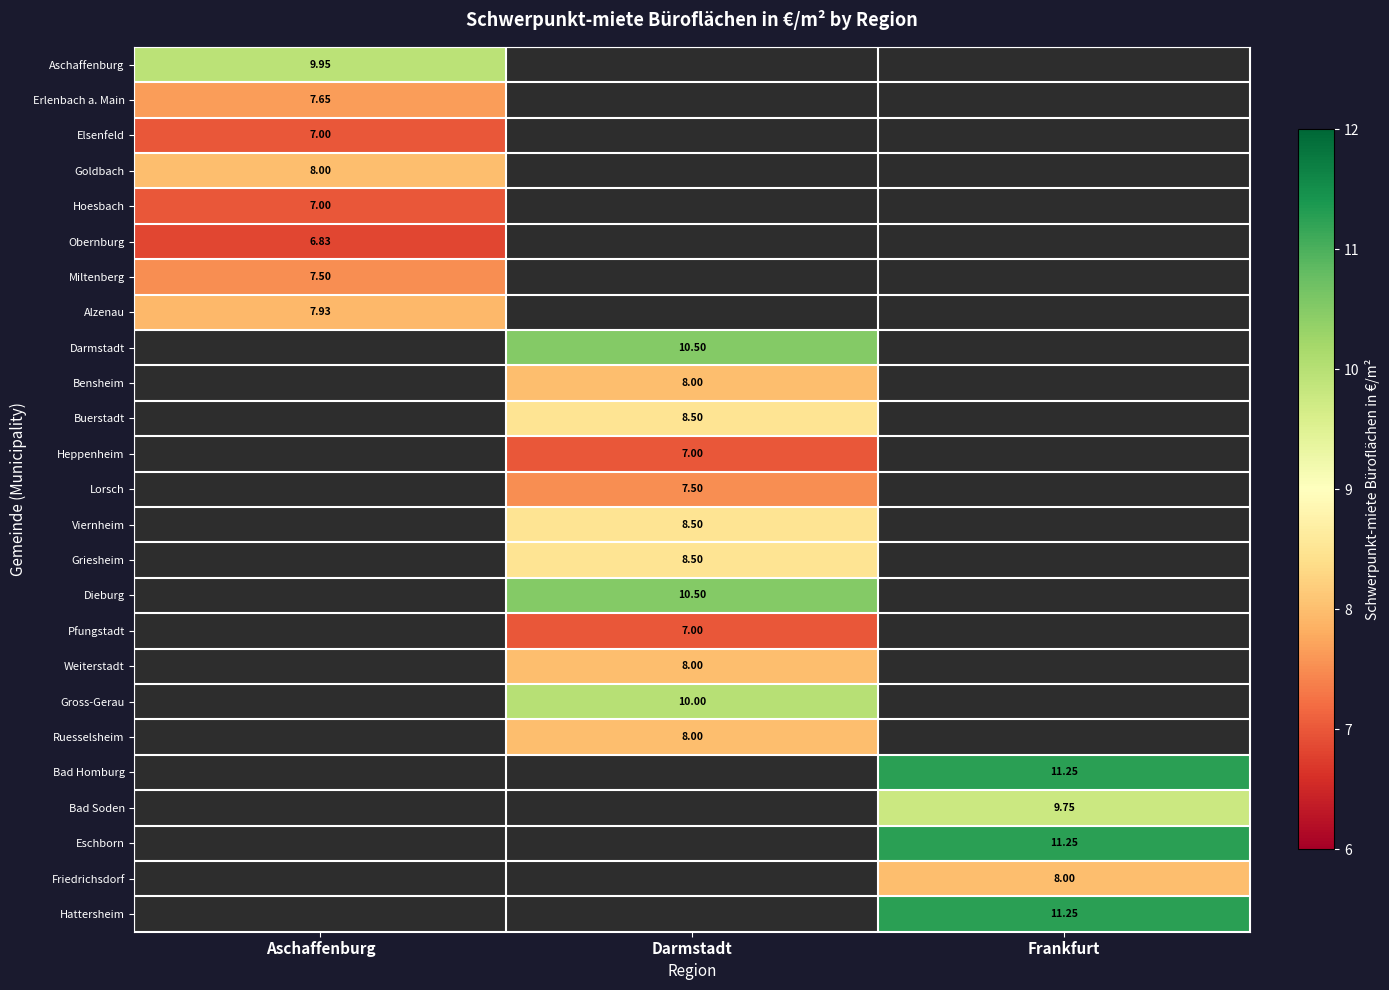

The Dieburg series shows 10.5 at Darmstadt. True or false?

True